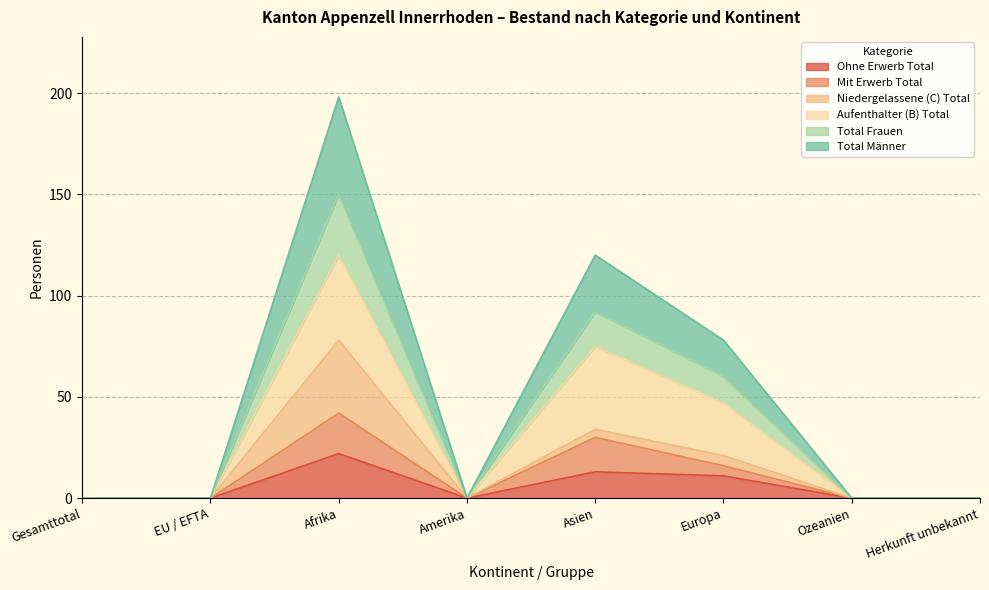

Which category has the highest value in the Ohne Erwerb Total series?

Afrika